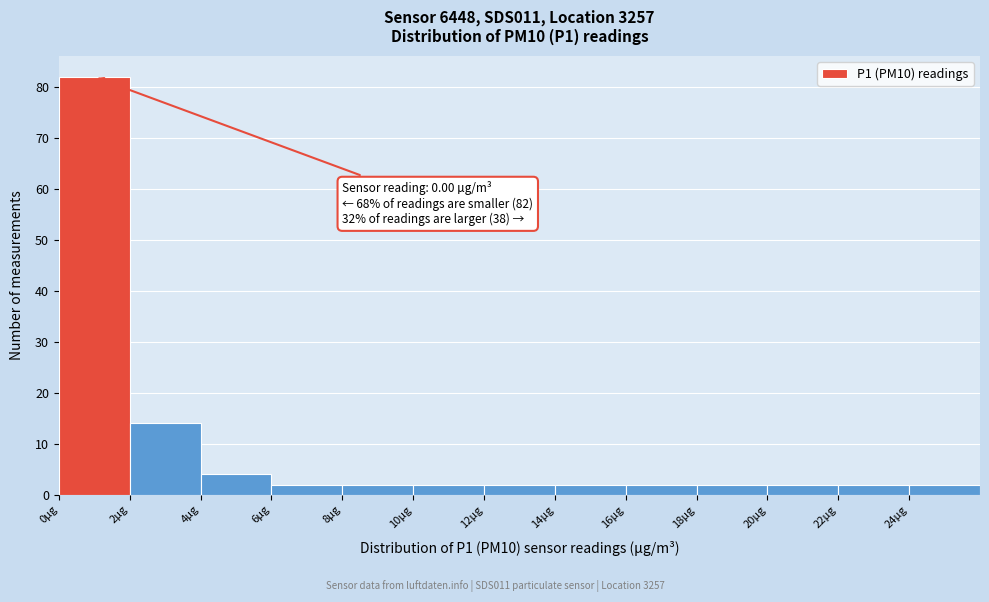

Which range on the x-axis has the tallest bar?

0 to 2